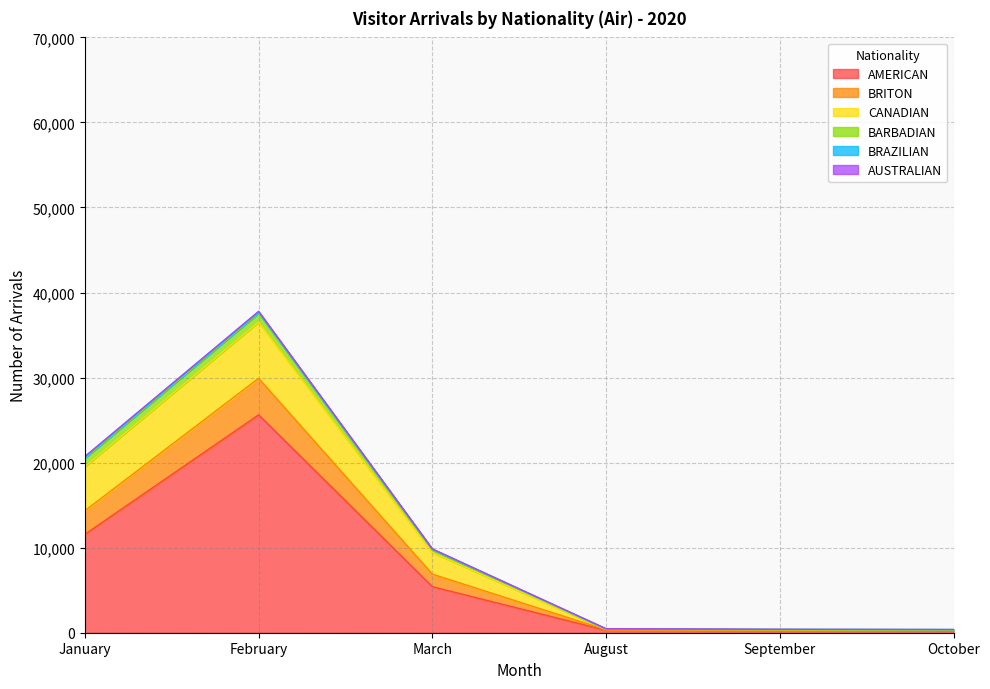

Which series has the largest total across all categories?

AMERICAN